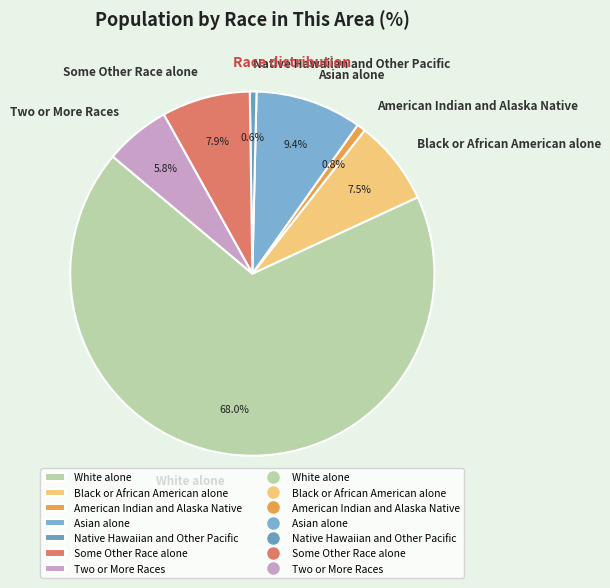

How many segments does this pie chart have?

7